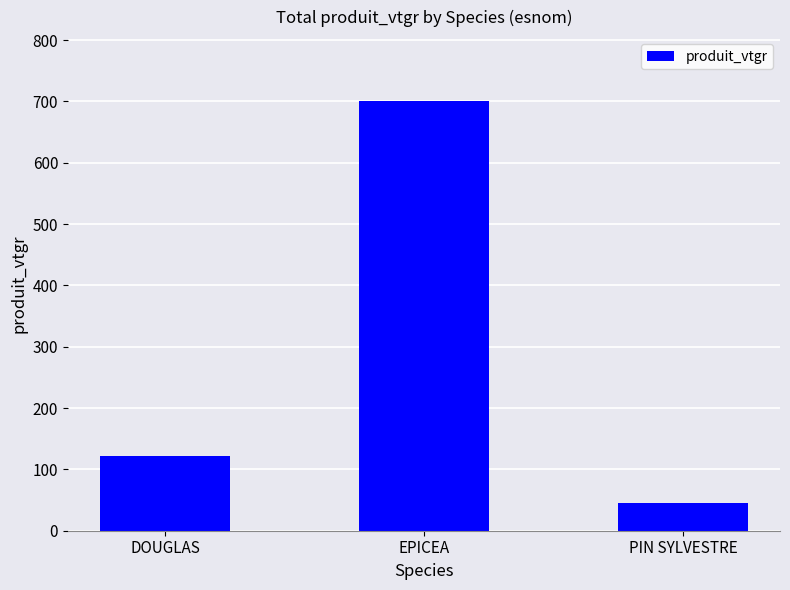

Between EPICEA and PIN SYLVESTRE, which is larger?

EPICEA